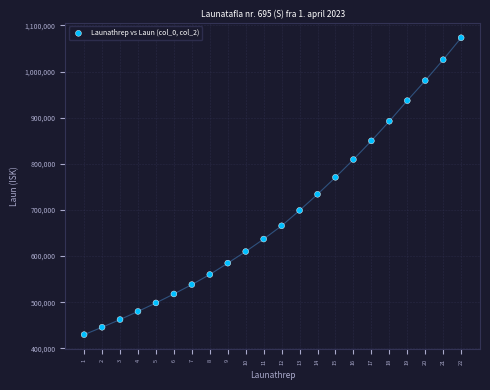

What is the range of X values (max minus min)?

21